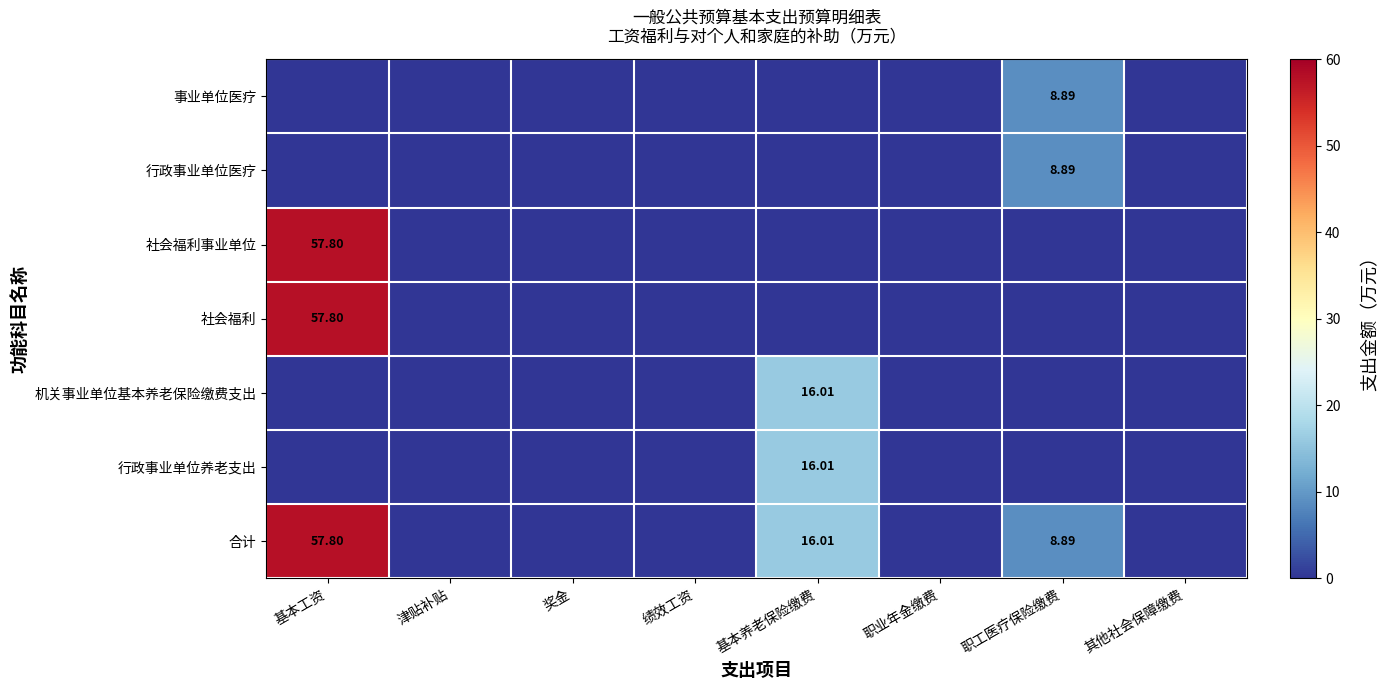

At how many categories does at least one series exceed 14?

2